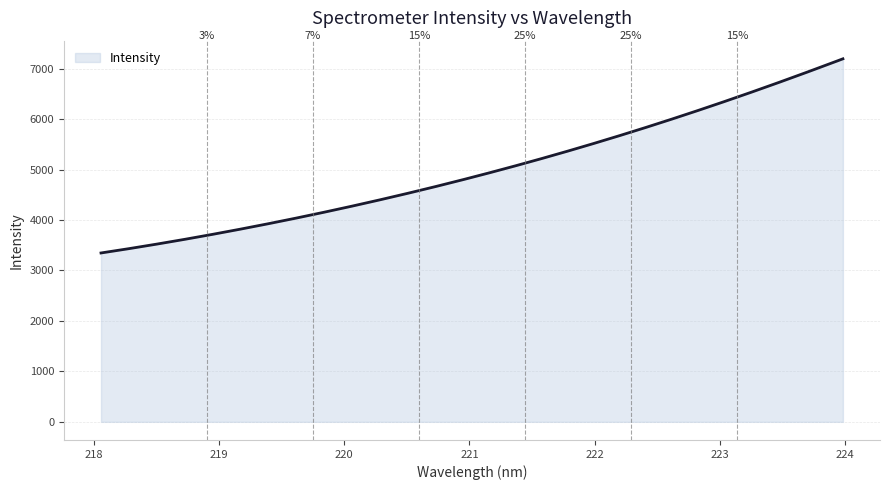

What is the minimum value shown in the chart?

3346.2